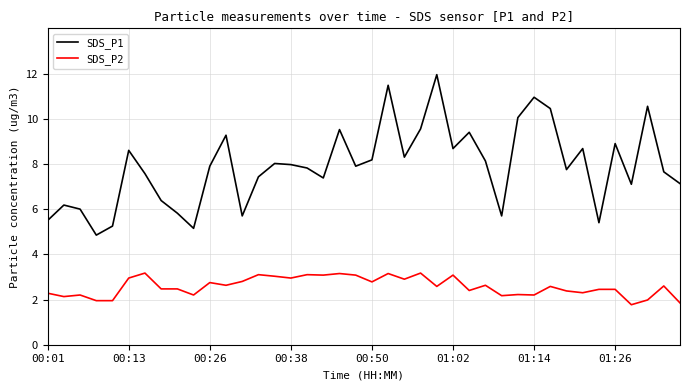

What is the difference between the maximum and minimum values in the SDS_P2 series?

1.4